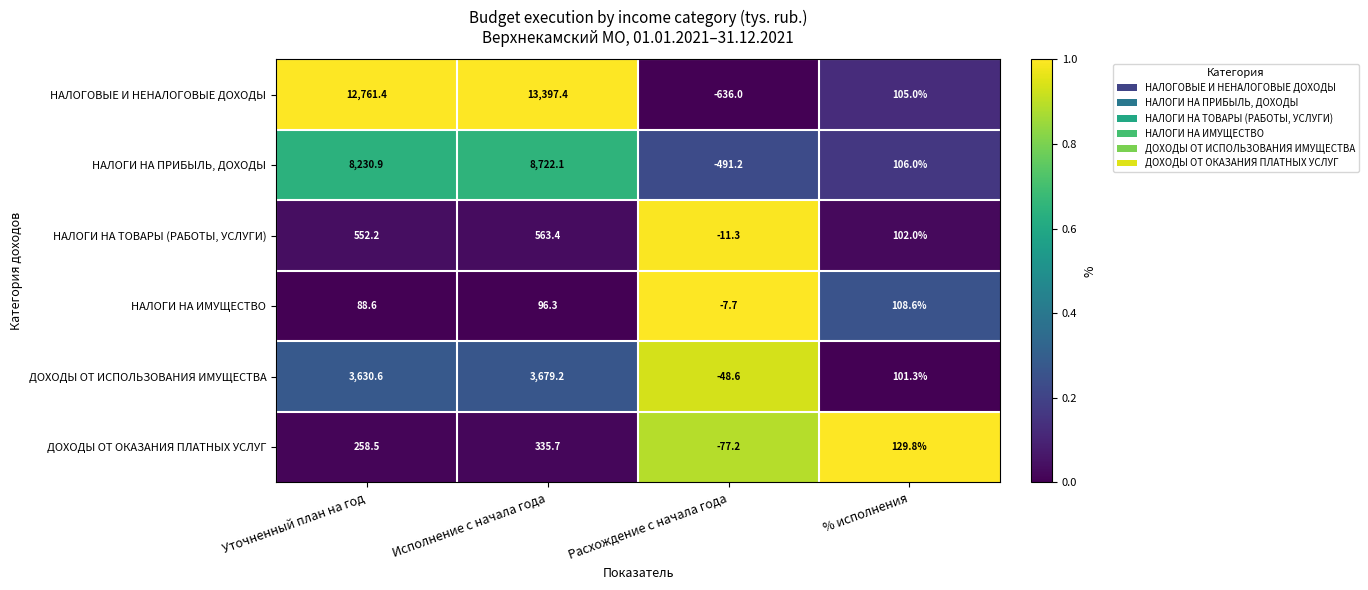

The value of ДОХОДЫ ОТ ОКАЗАНИЯ ПЛАТНЫХ УСЛУГ at Исполнение с начала года is 335.7. True or false?

True